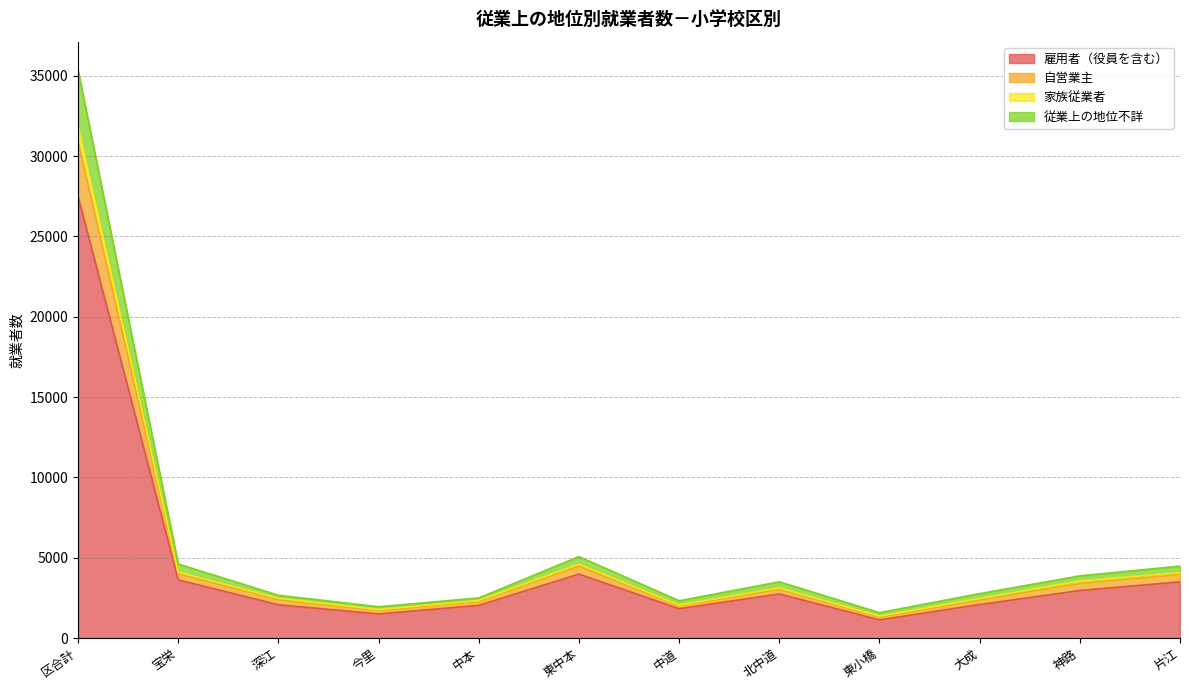

At which category does 家族従業者 reach its first local peak?

東中本